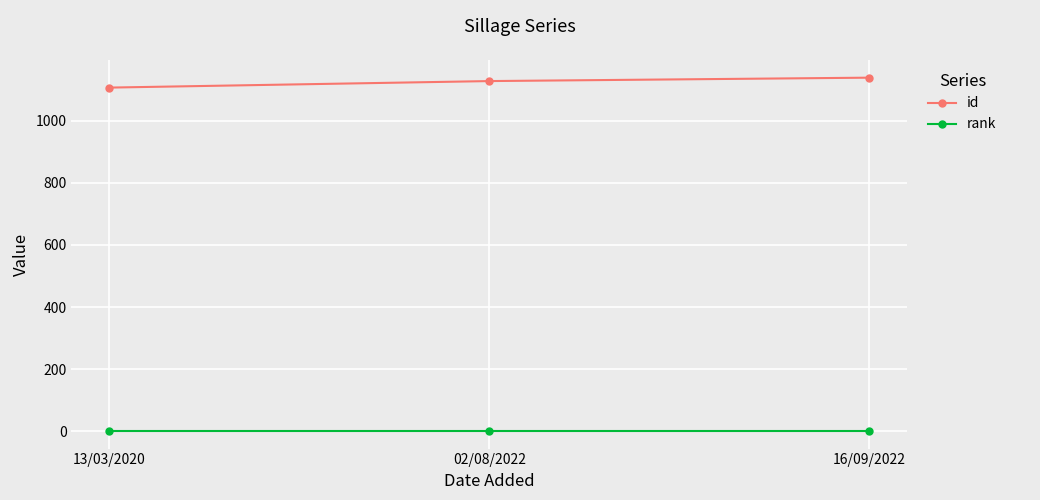

What is the sum of the id values at 16/09/2022 and 02/08/2022?

2267